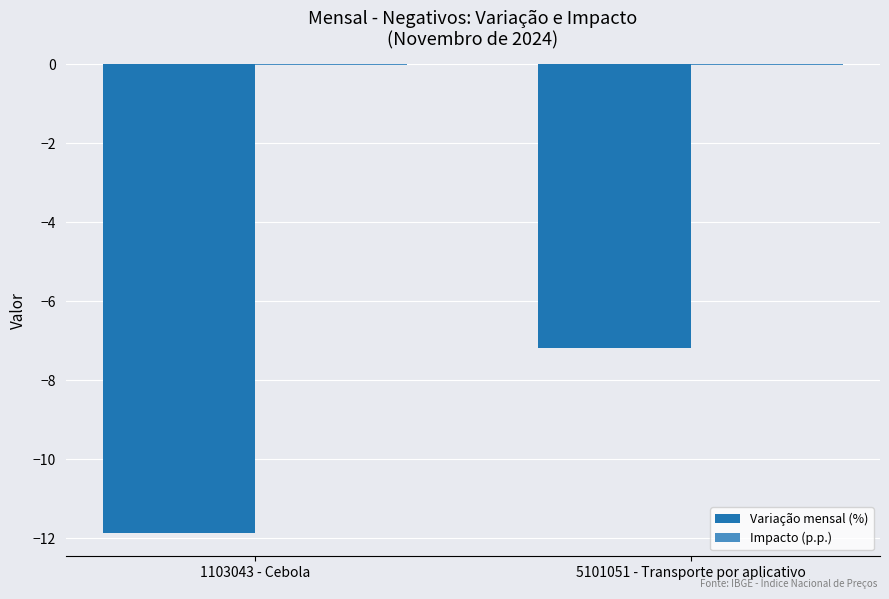

What is the difference between the Variação mensal (%) values at 1103043 - Cebola and 5101051 - Transporte por aplicativo?

4.7